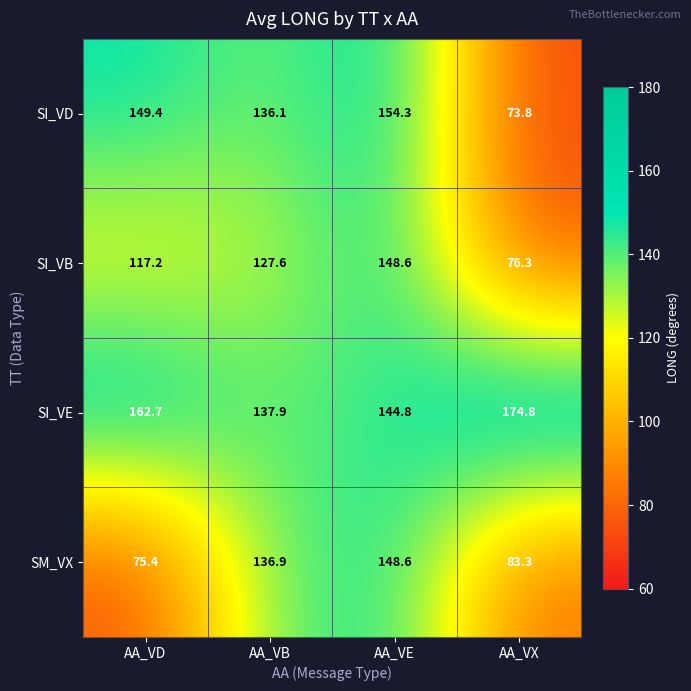

Reading left to right, extract all data points from this chart.

SI_VD: 149.4	136.1	154.3	73.8
SI_VB: 117.2	127.6	148.6	76.3
SI_VE: 162.7	137.9	144.8	174.8
SM_VX: 75.4	136.9	148.6	83.3